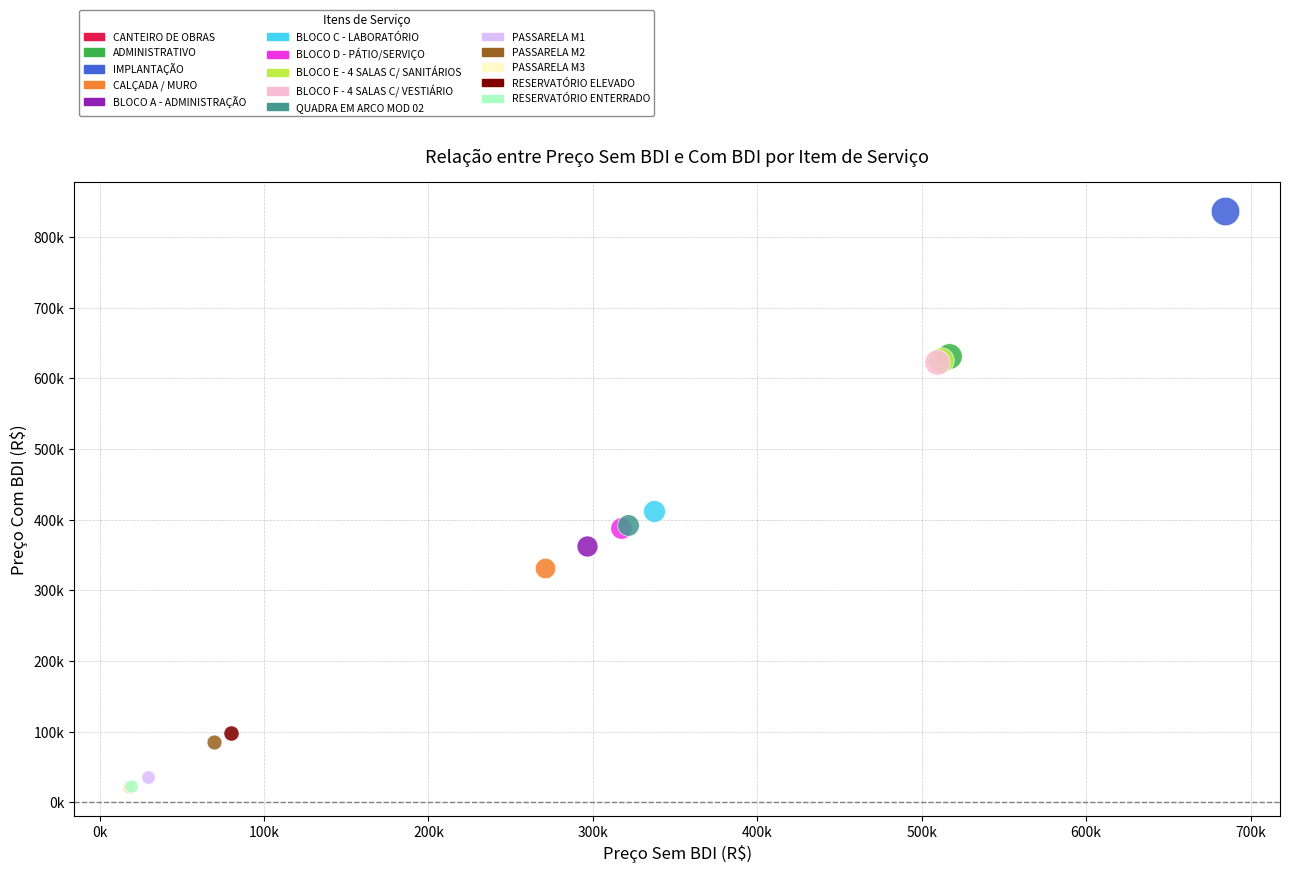

Which series contains the highest Y value?

IMPLANTAÇÃO